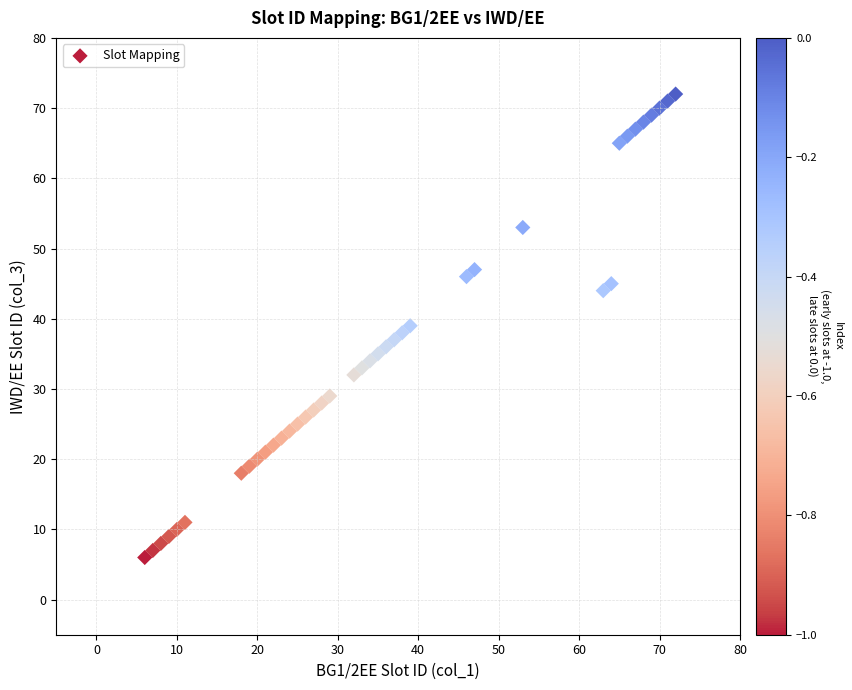

How many data points are displayed?

39